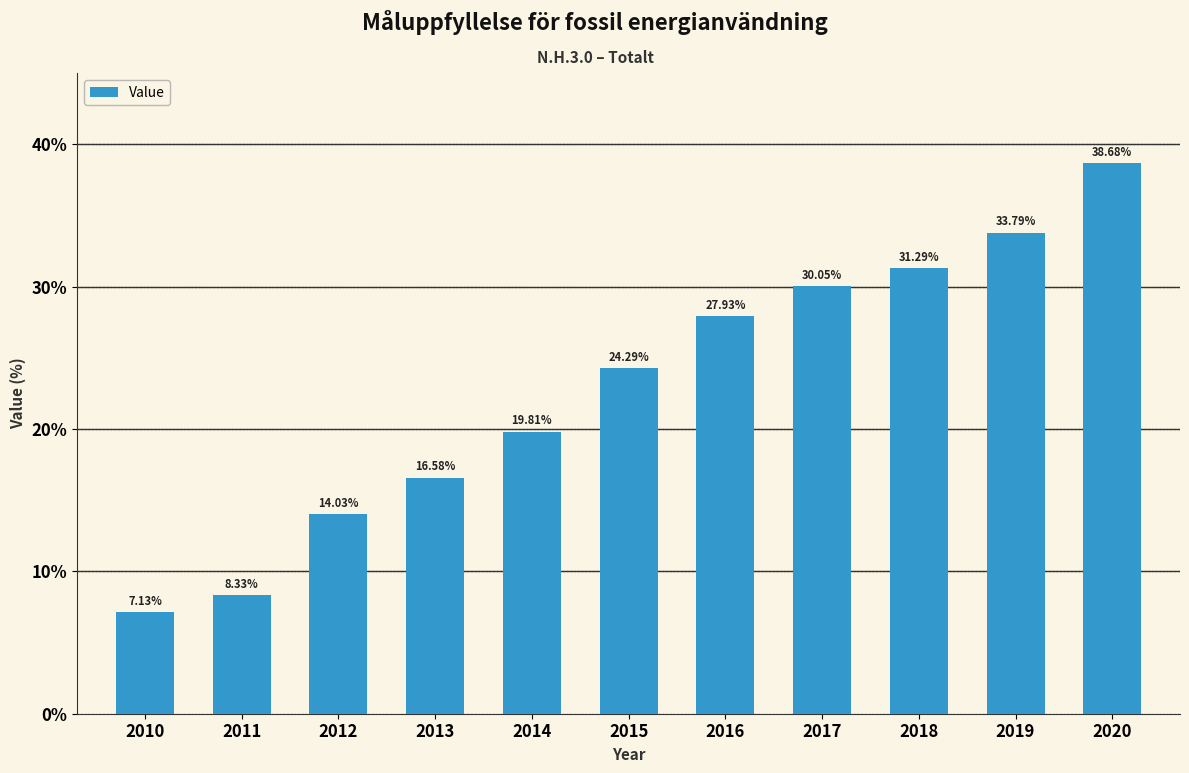

What is the average value?

22.9